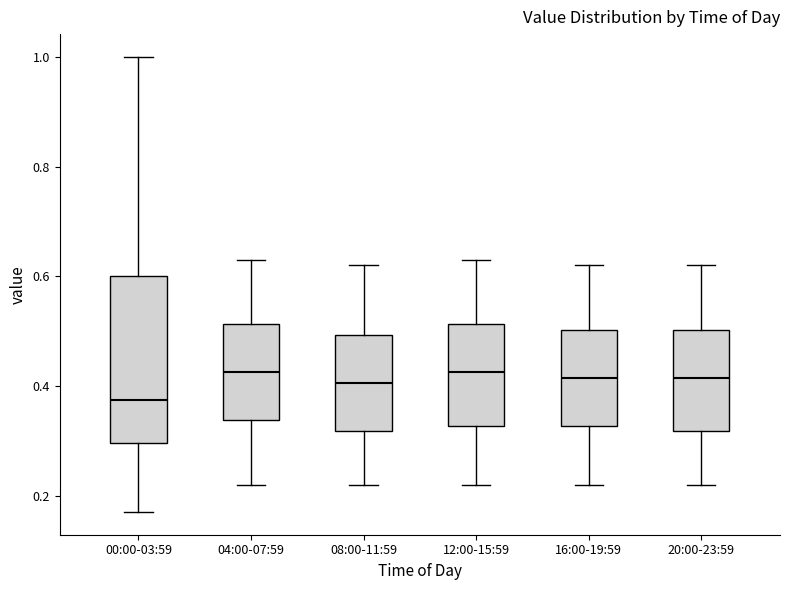

Comparing the boxes themselves (not the whiskers), which one is the tallest?

00:00-03:59